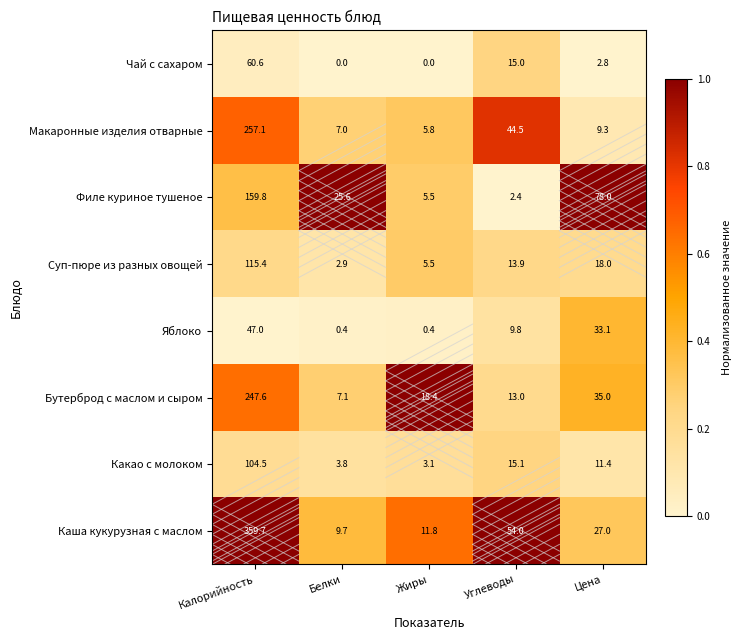

List the series in order of their peak value, highest first.

Каша кукурузная с маслом, Макаронные изделия отварные, Бутерброд с маслом и сыром, Филе куриное тушеное, Суп-пюре из разных овощей, Какао с молоком, Чай с сахаром, Яблоко